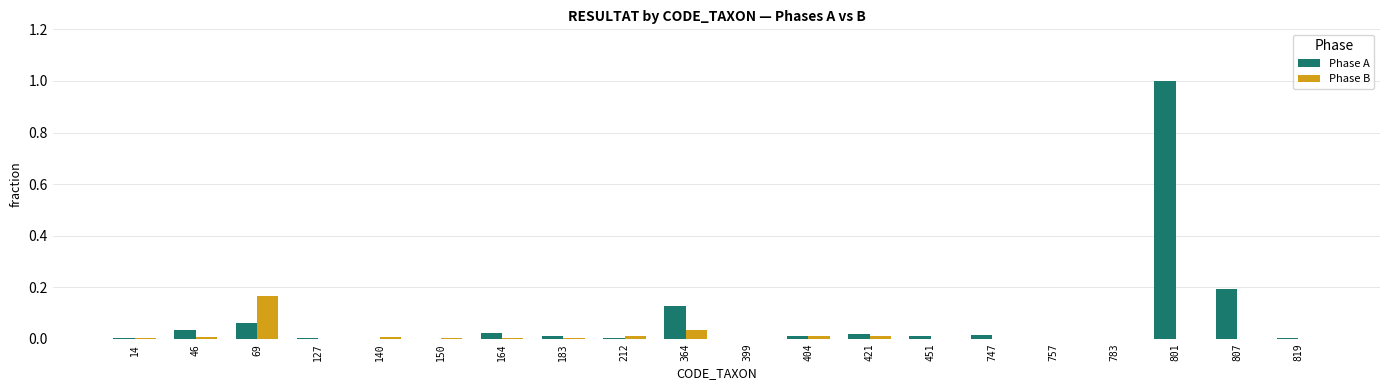

Between 140 and 801, which series saw the biggest shift?

Phase A